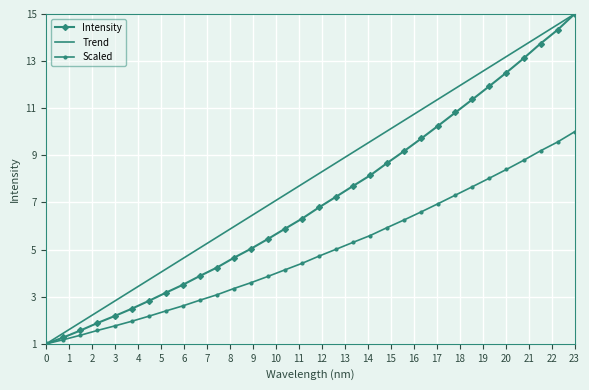

How many data points are less than 6?

15